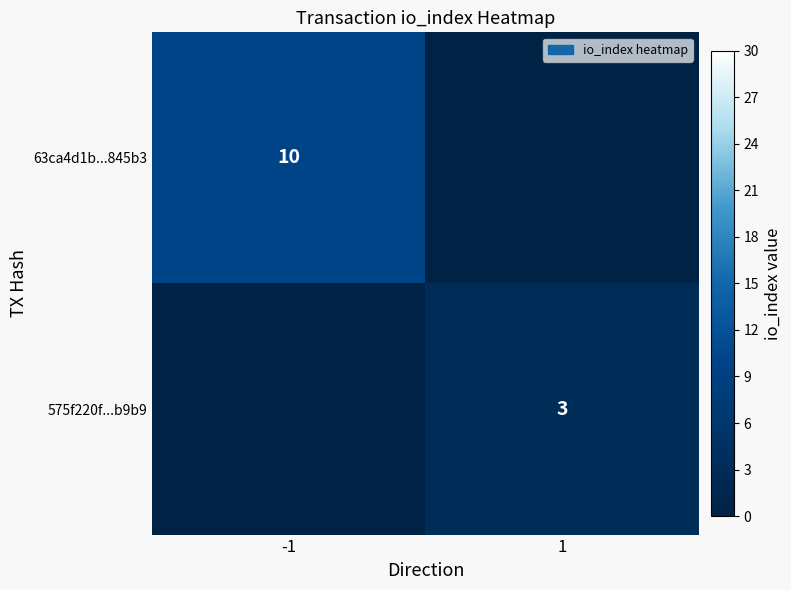

The value of 63ca4d1b...845b3 at -1 is 10. True or false?

True